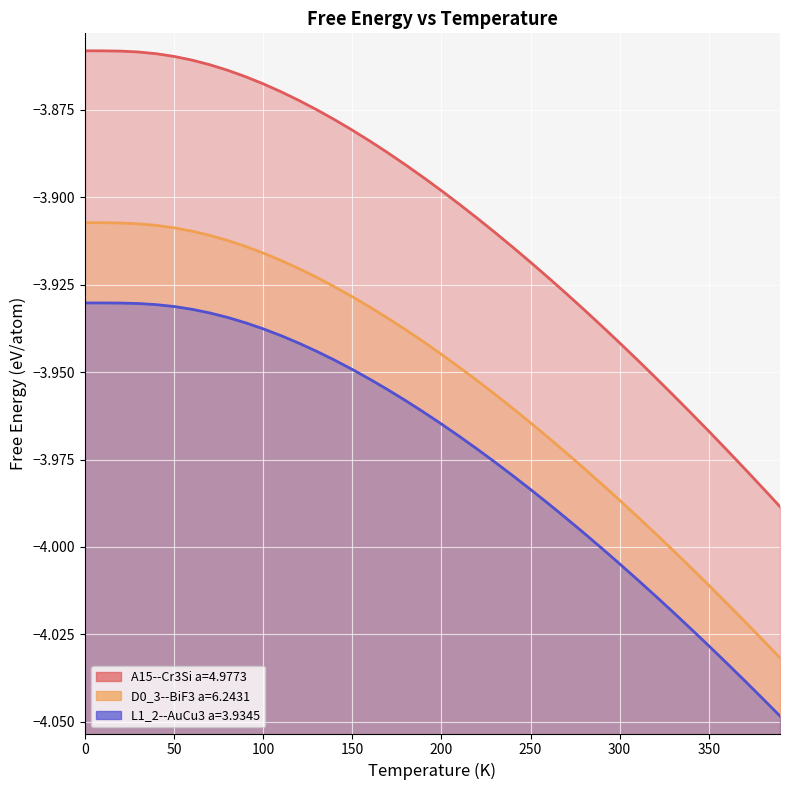

What is the difference between the highest and lowest values at 370?

0.1